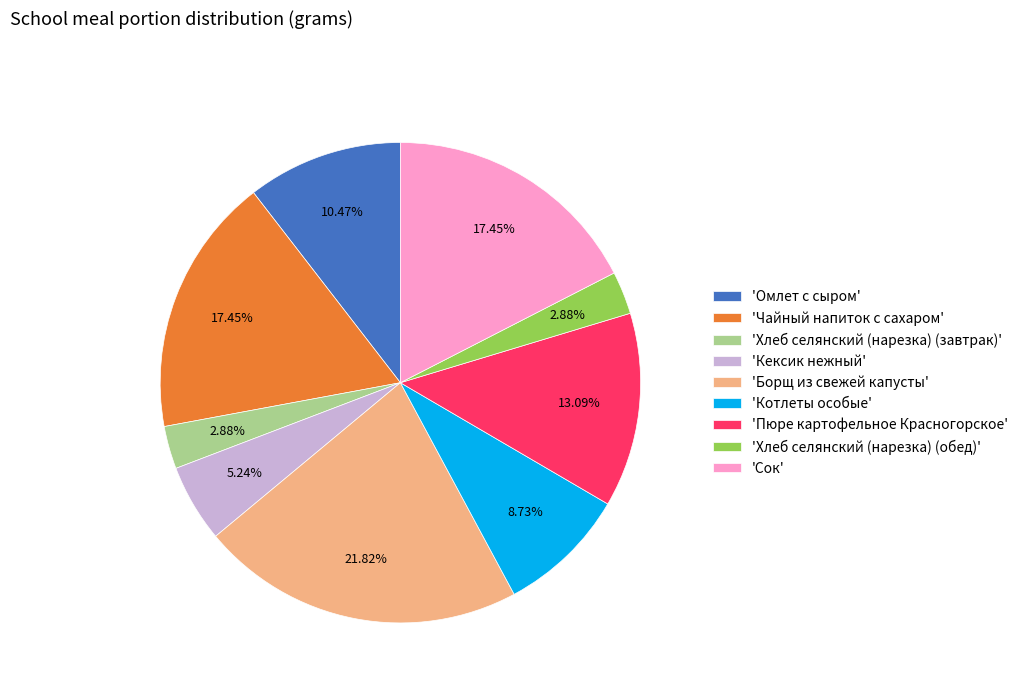

Which has a higher value, 'Кексик нежный' or 'Котлеты особые'?

'Котлеты особые'